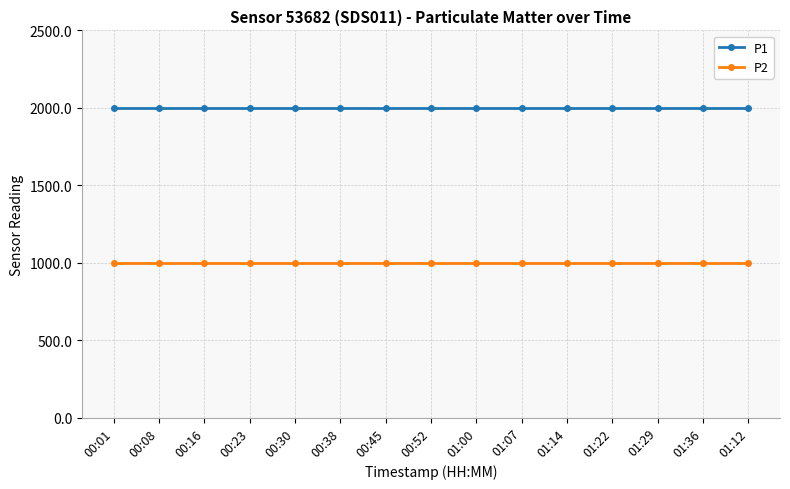

True or false: P2 and P1 intersect in this chart.

False